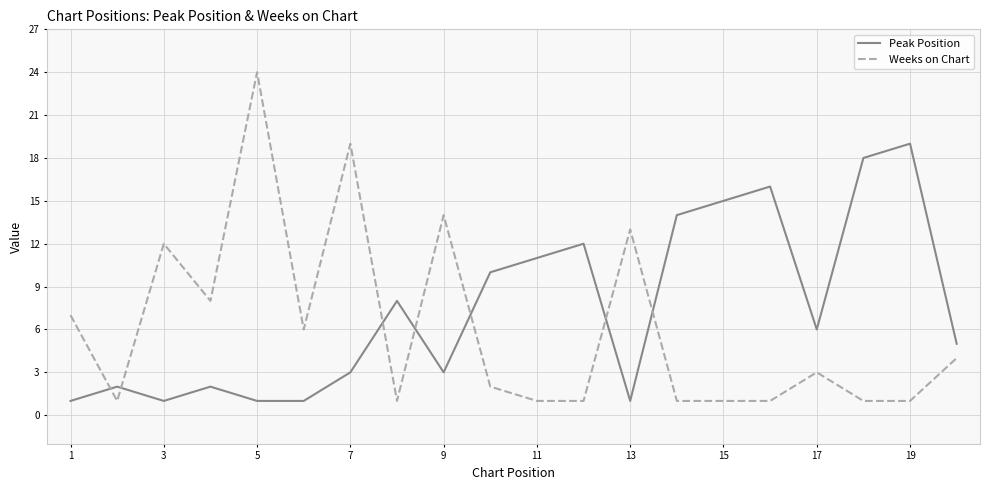

At how many categories does at least one series exceed 3?

19